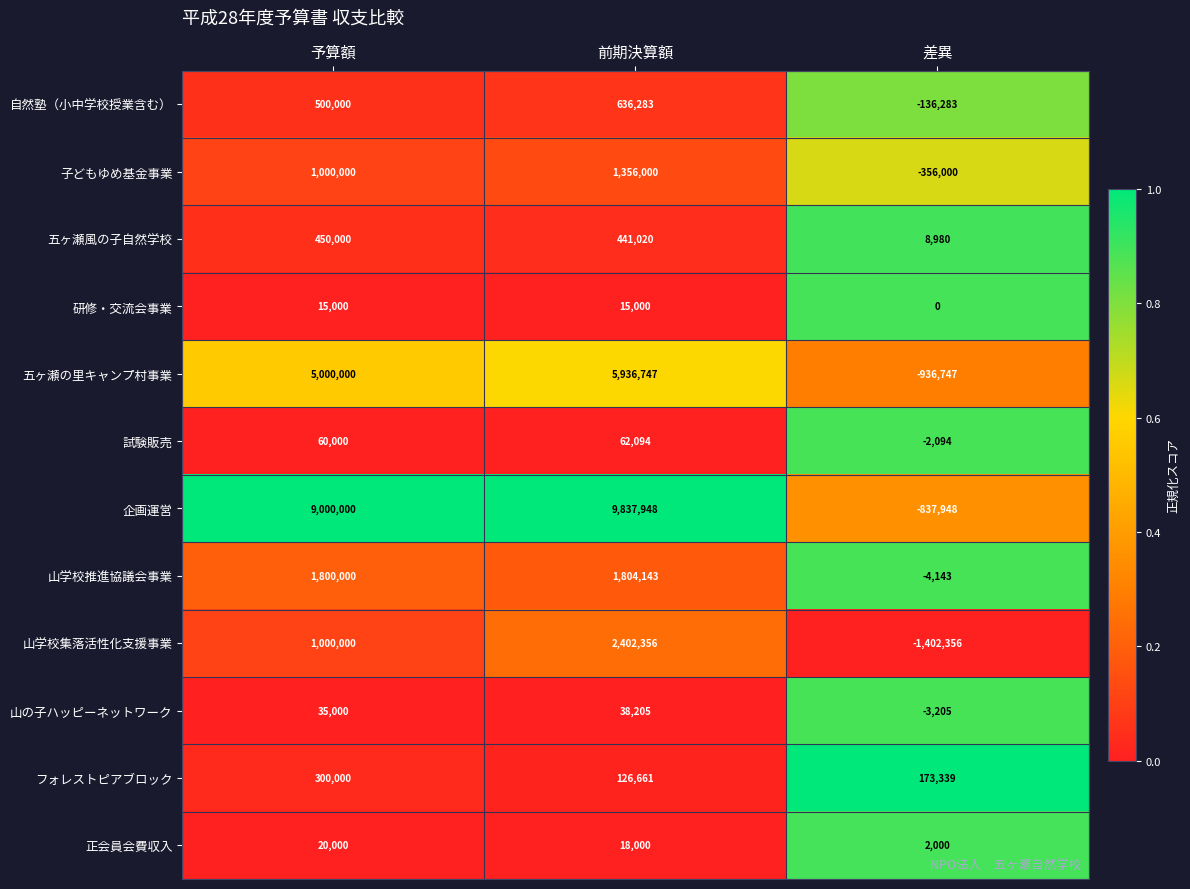

What is the spread (max minus min) of values at 予算額?

8985000